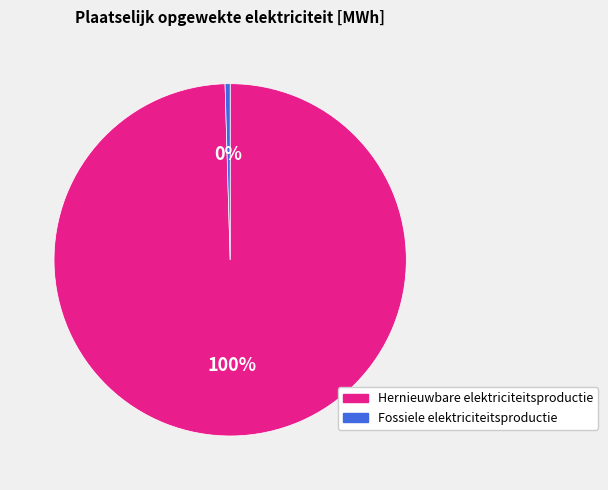

The Hernieuwbare elektriciteitsproductie slice represents 100% of the pie. True or false?

True